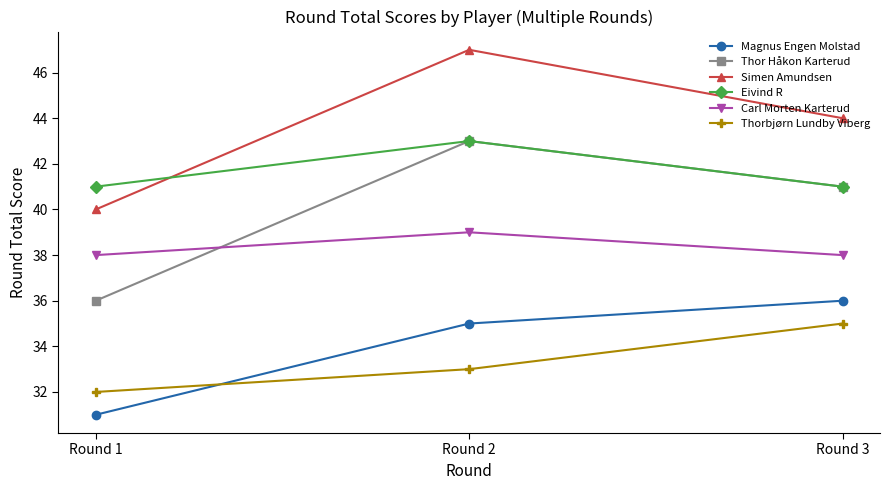

At which label does Thorbjørn Lundby Viberg reach its peak?

Round 3